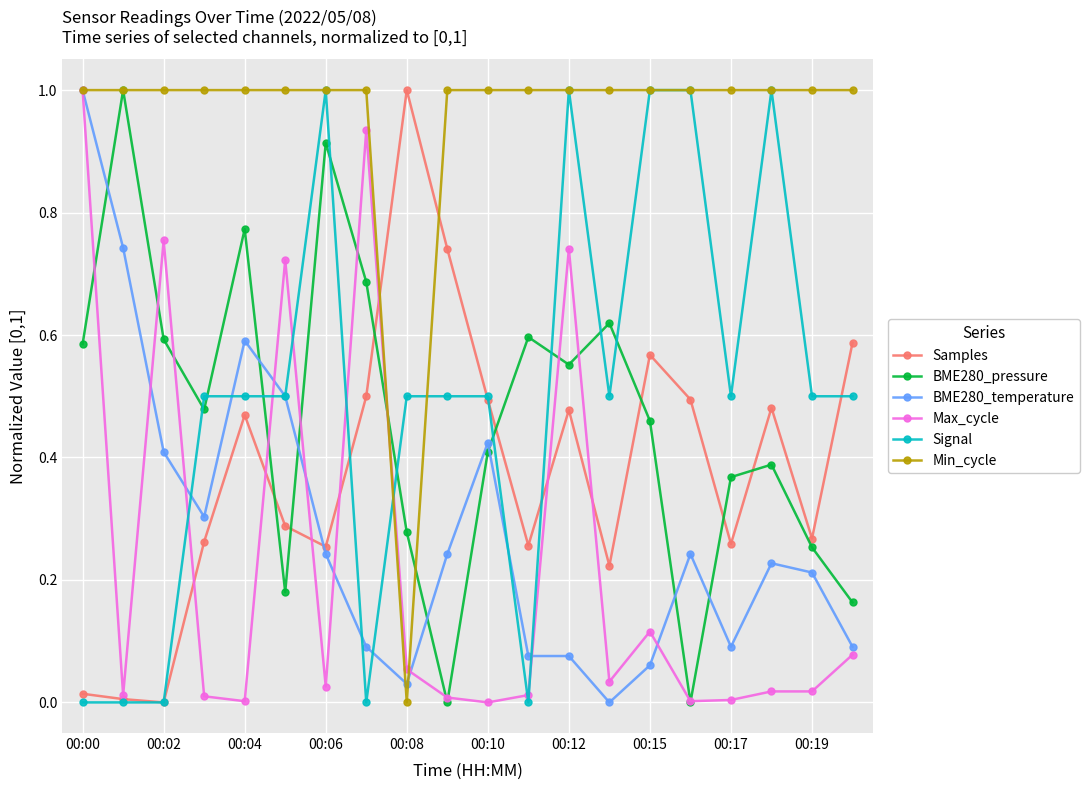

What is the value of the Min_cycle point at the 7th from the left?

1.0